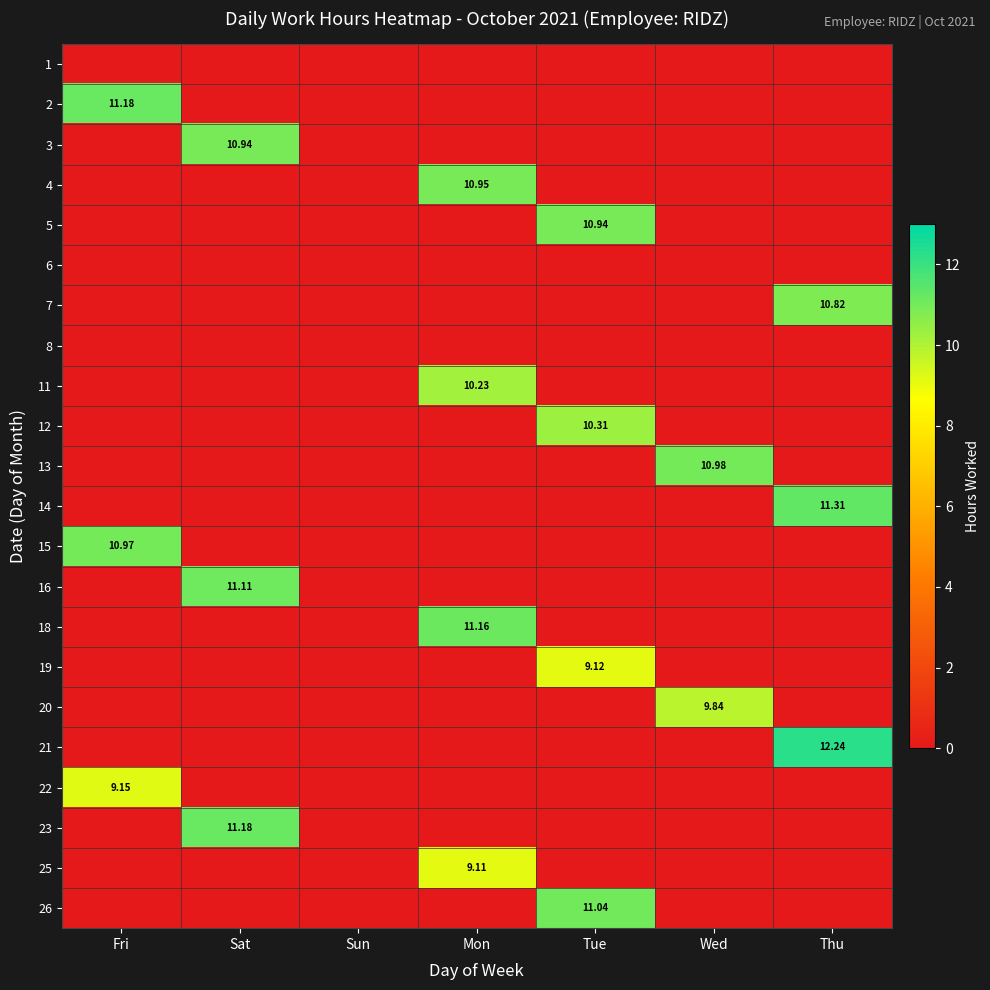

Which category has the lowest value across all series?

Fri